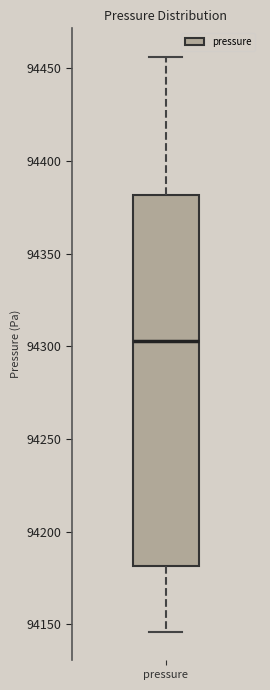

Where is the upper edge of the box for pressure on the y-axis? The values are not printed on the chart, so give them approximately, as read against the axis.

94380